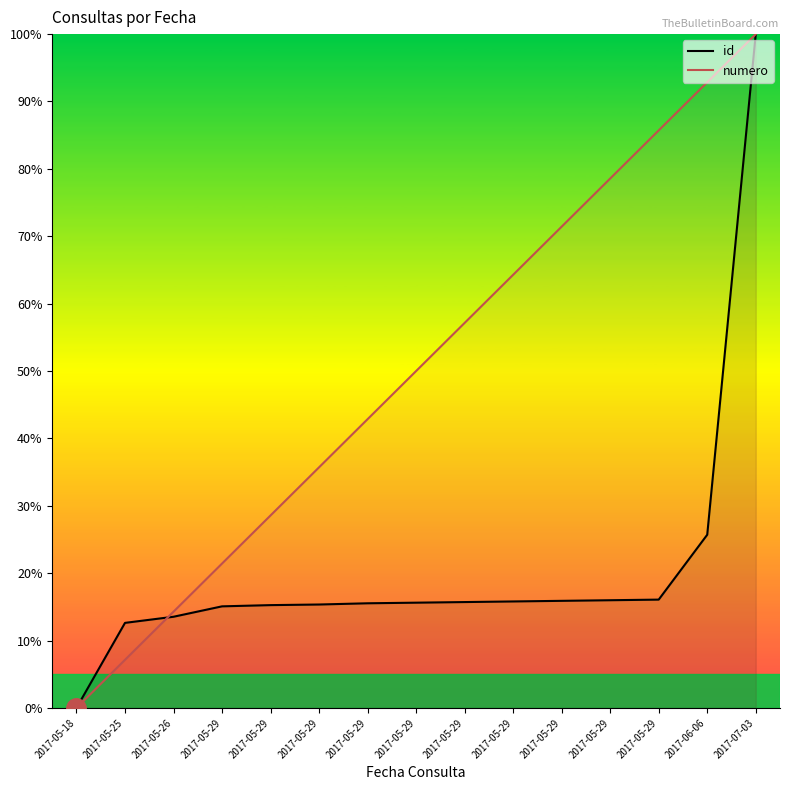

After their last crossing, which series has the higher values: numero or id?

numero